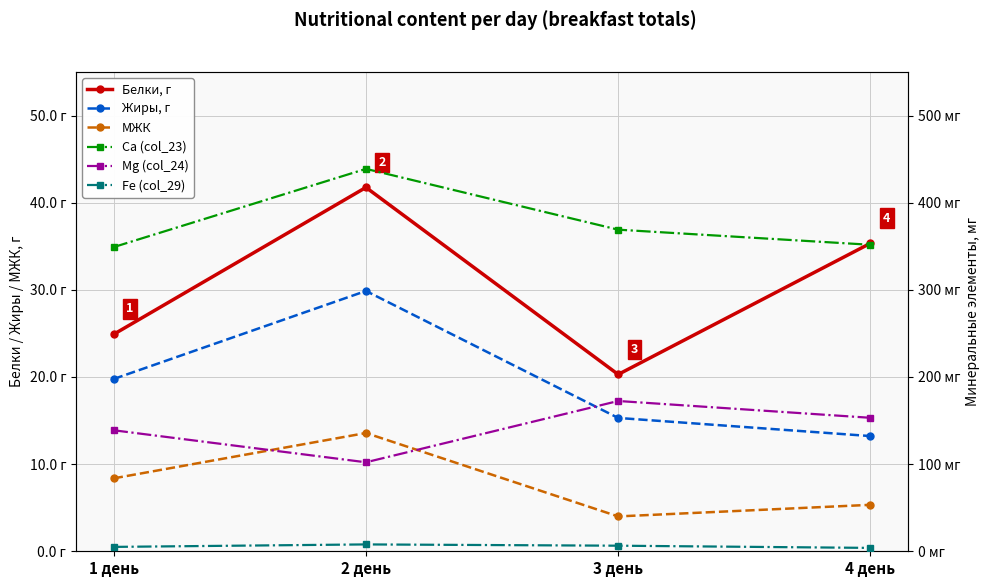

Which series changed the most between 2 день and 4 день?

Ca (col_23)